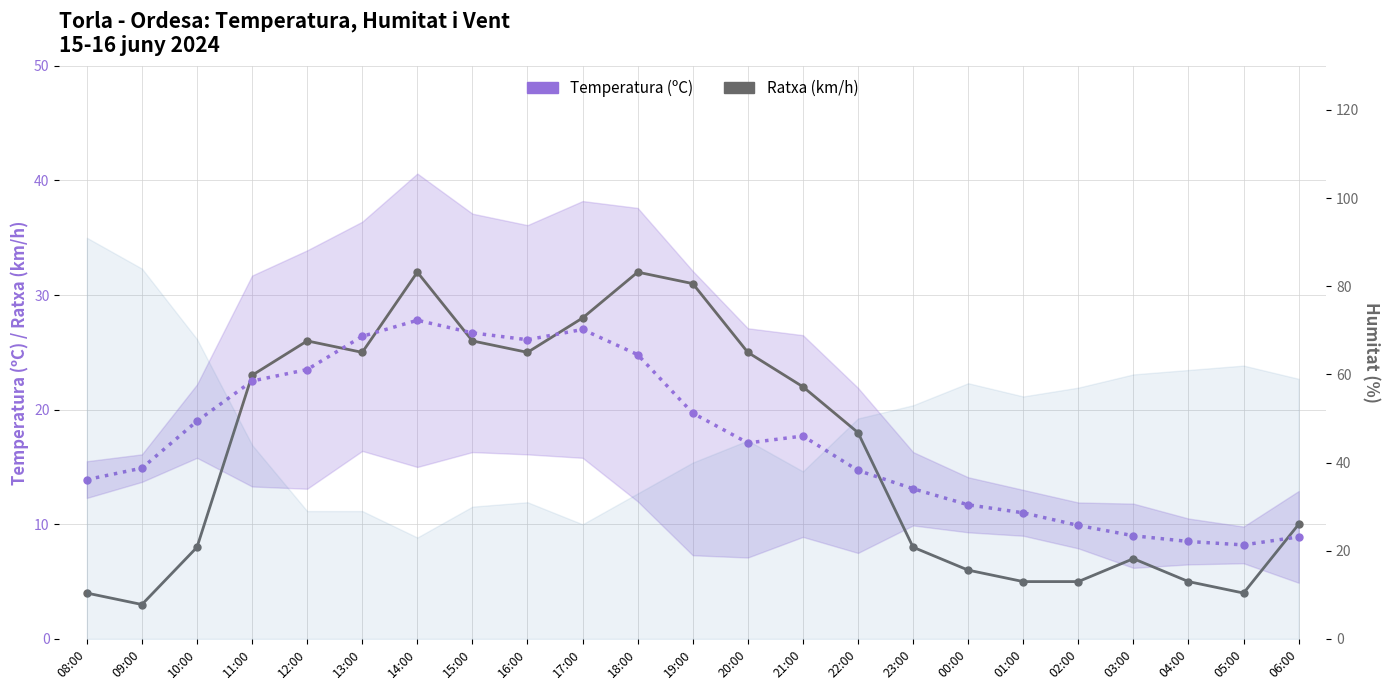

What is the difference between the second highest and minimum values in the Ratxa (km/h) series?

29.0